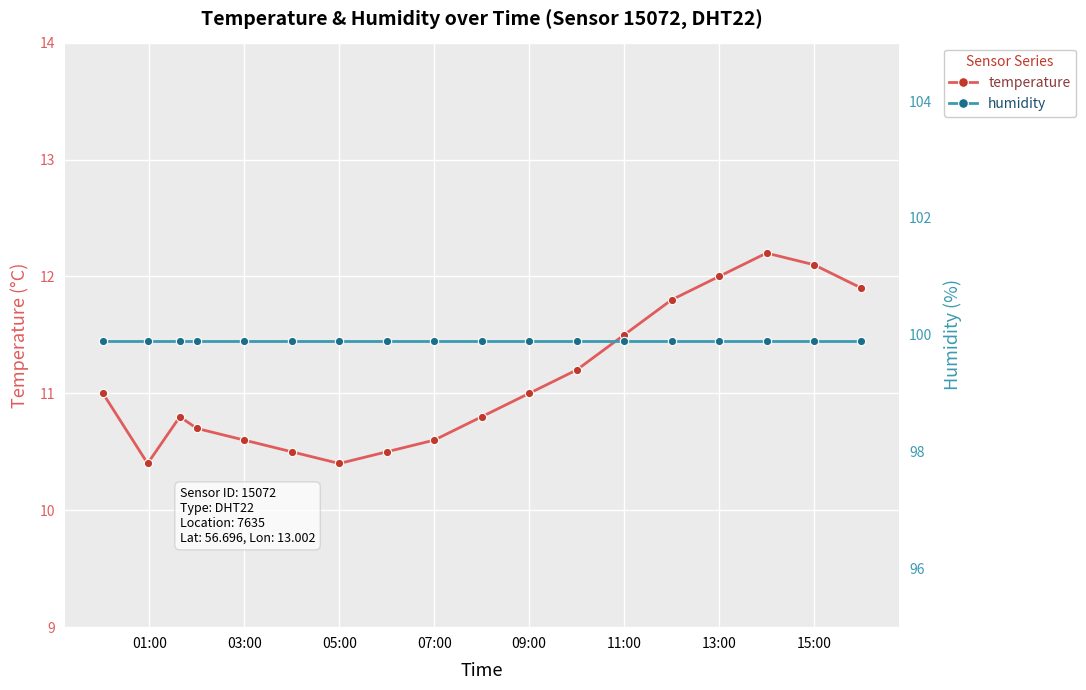

Which label corresponds to the largest value in the chart?

01:00